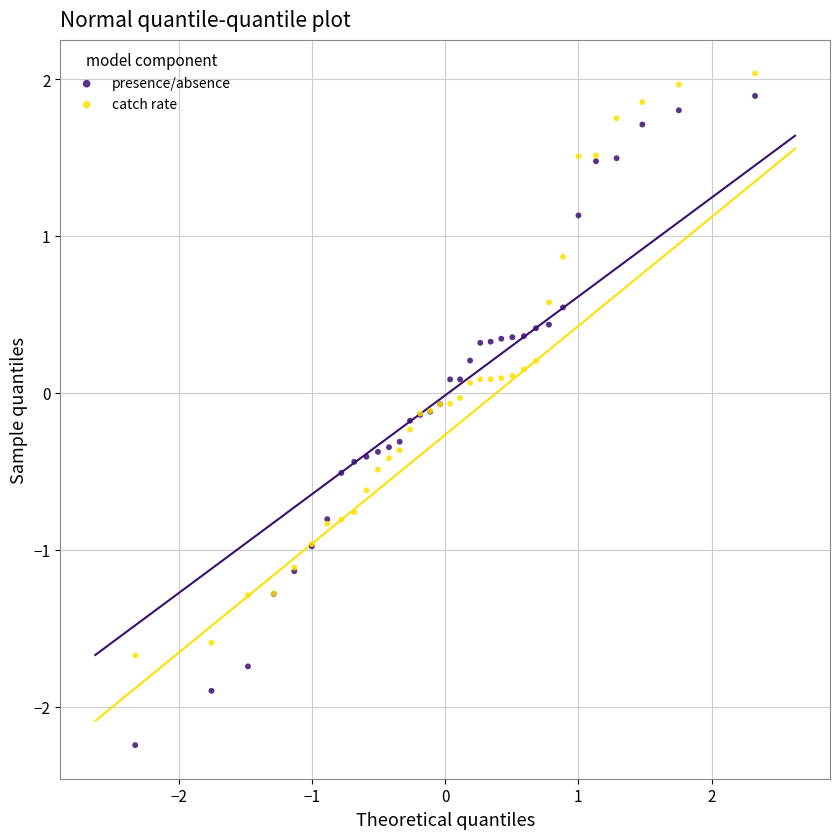

Which series has the widest spread of Y values?

presence/absence